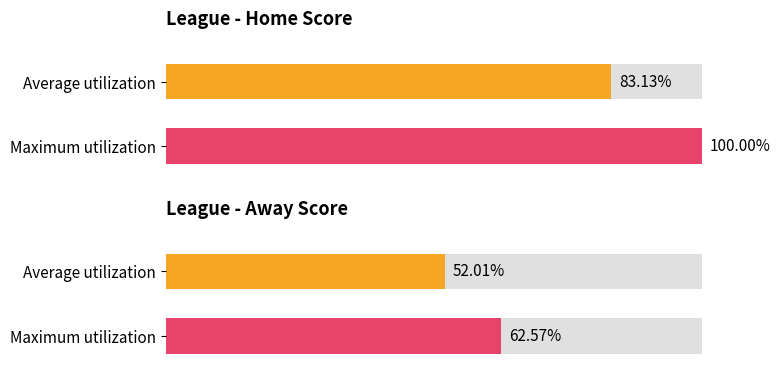

The Away Score series shows 17 at ילדים ב יזרעאל. True or false?

False